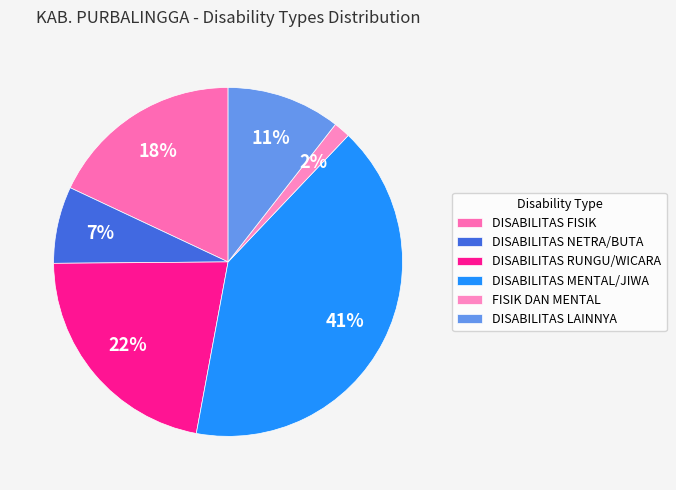

How many segments does this pie chart have?

6